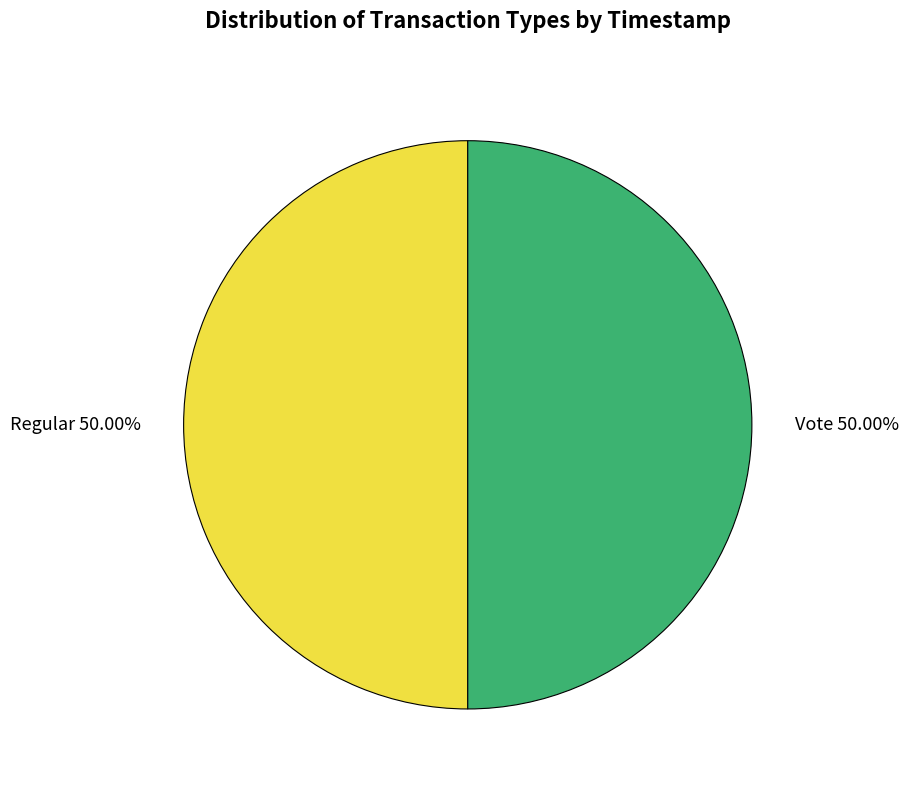

Approximately how many times larger is the value at Regular compared to Vote?

1.0